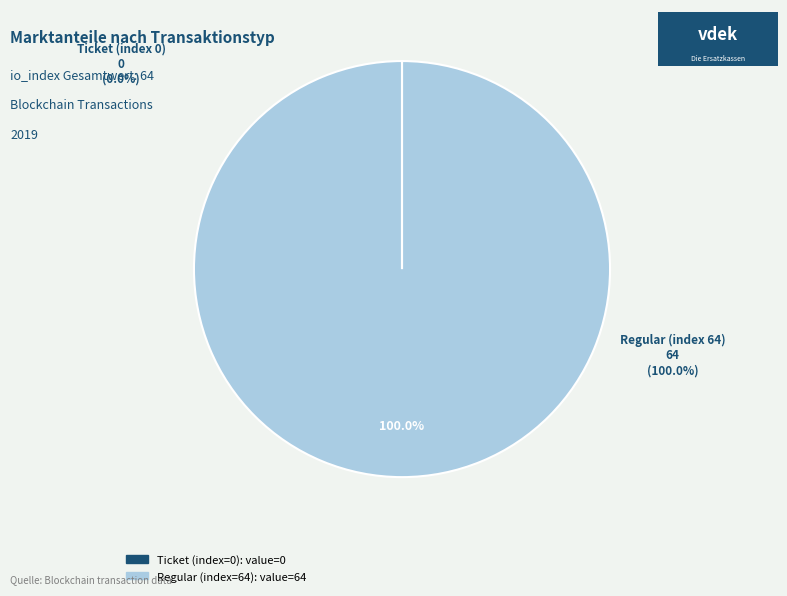

Does Regular (index 64) represent more than half of the total?

Yes